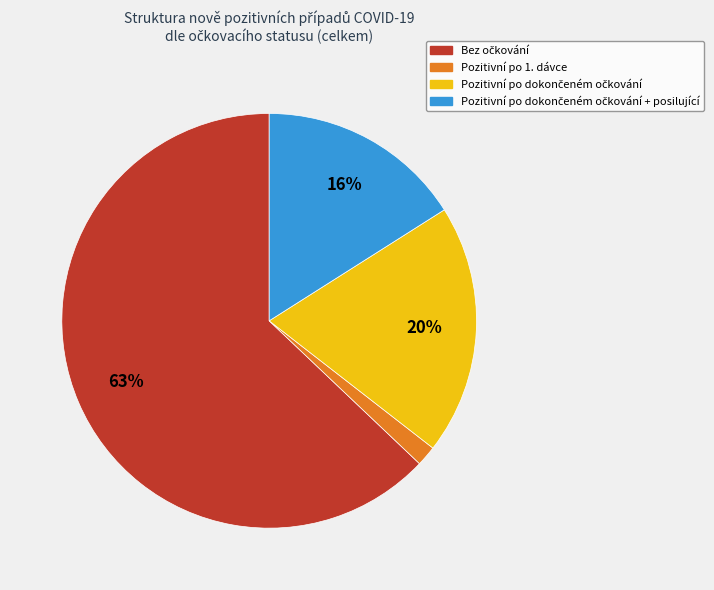

Is there any slice that represents more than half of the pie?

Yes